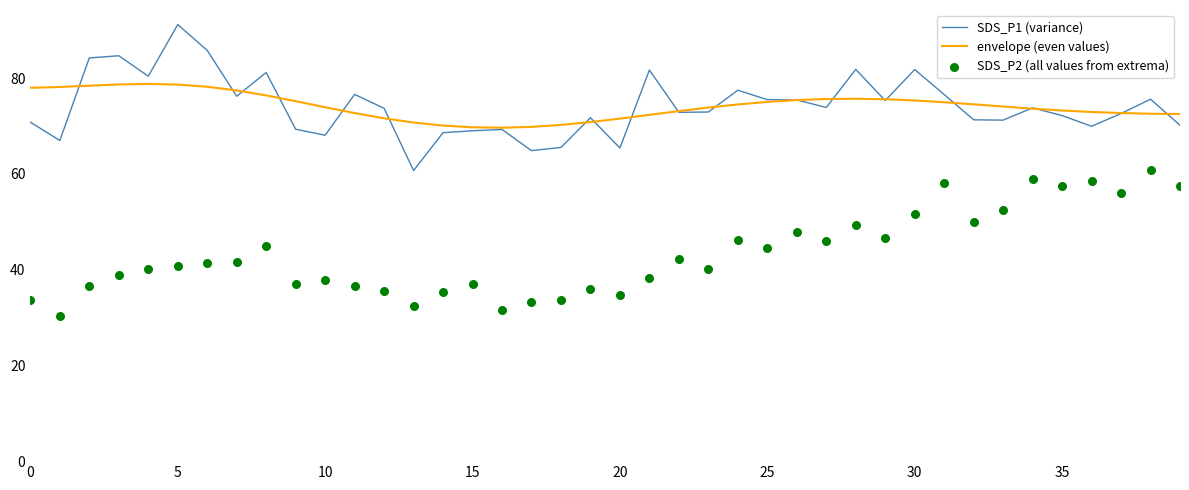

What is the total value across all series at 26?

198.7